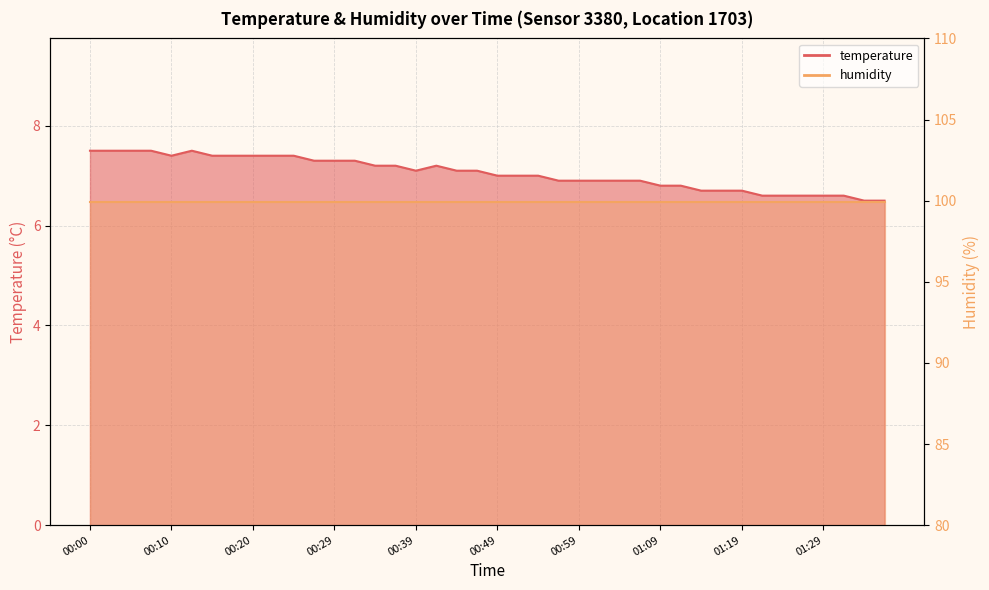

At which category does the data reach its first local peak?

00:12